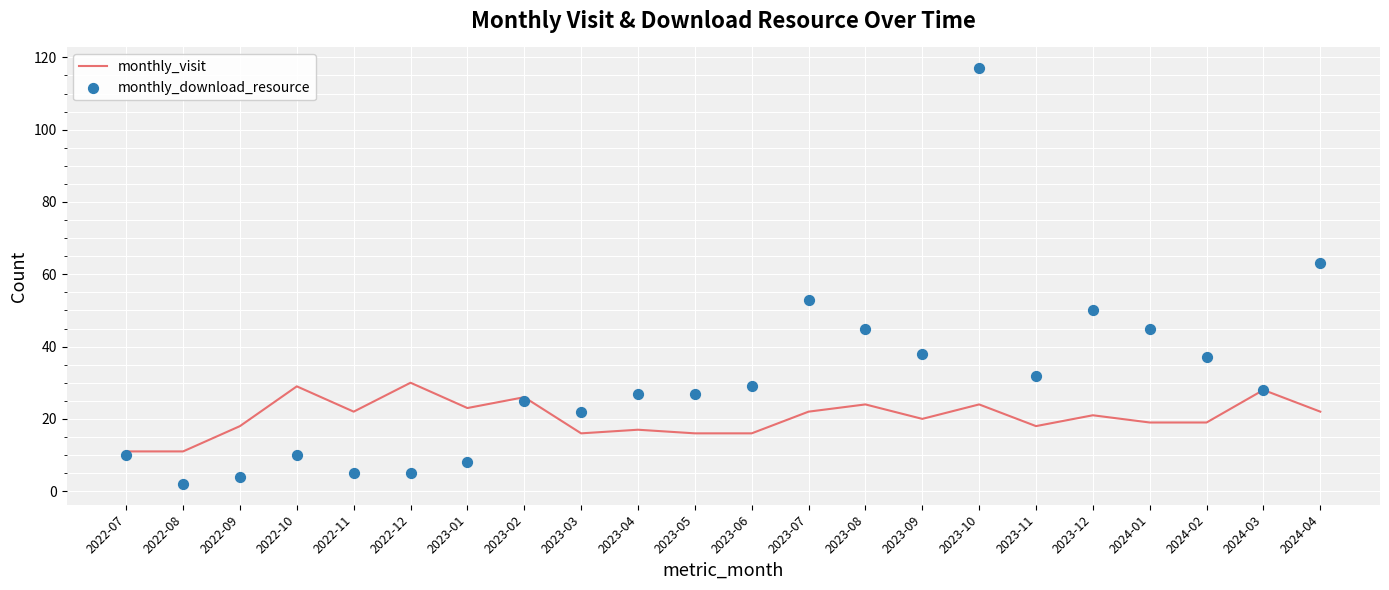

Which series reaches the maximum Y coordinate?

monthly_download_resource